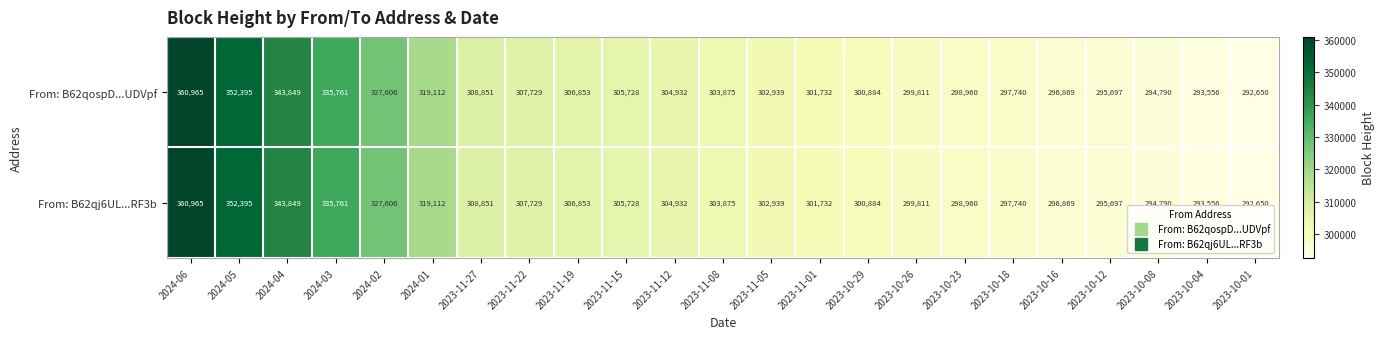

What is the sum of the From: B62qospD...UDVpf values at 2024-02 and 2024-04?

671455